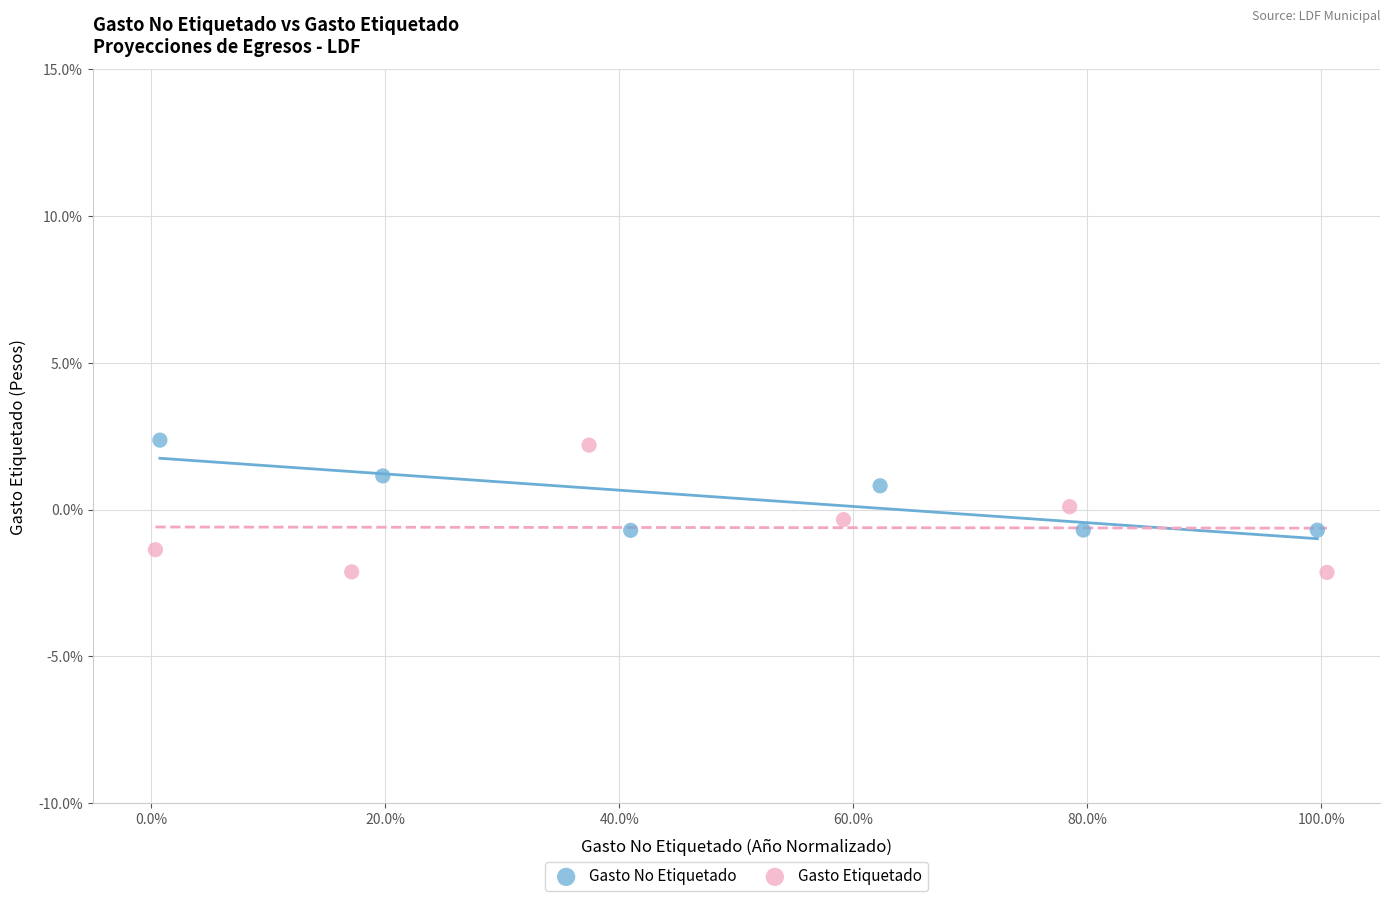

Which series reaches the minimum Y coordinate?

Gasto Etiquetado